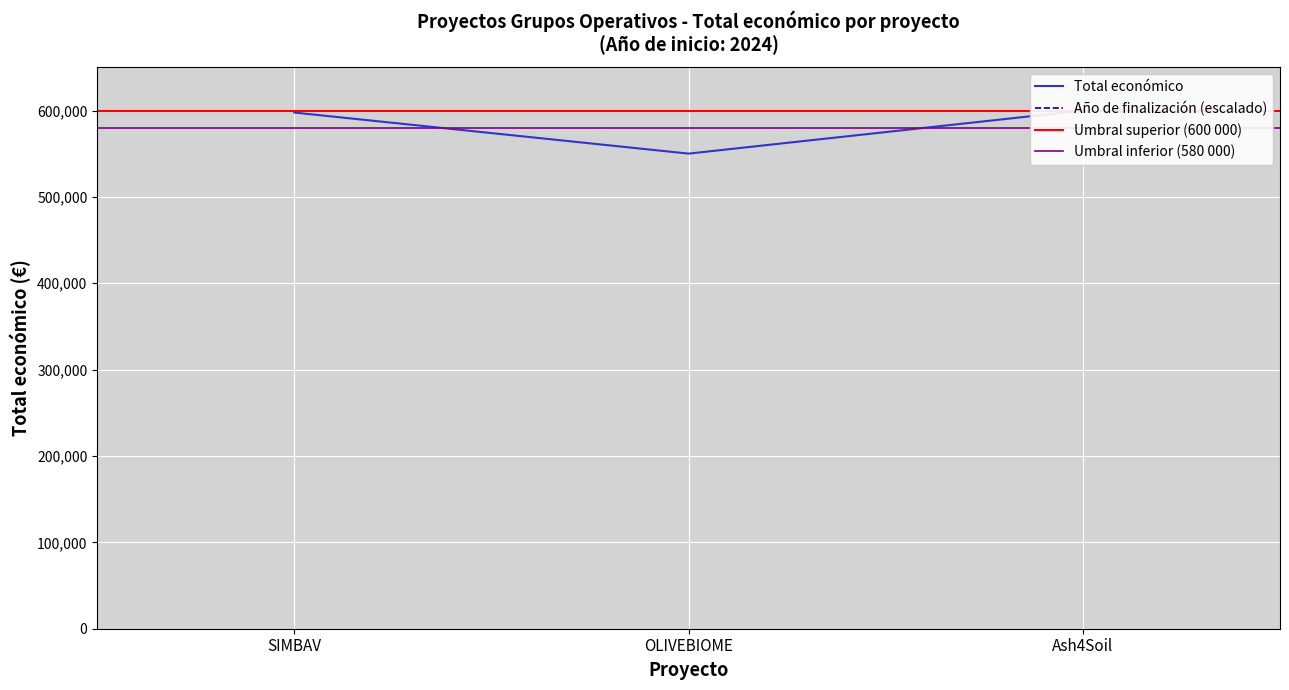

What is the sum of all values?

1747762